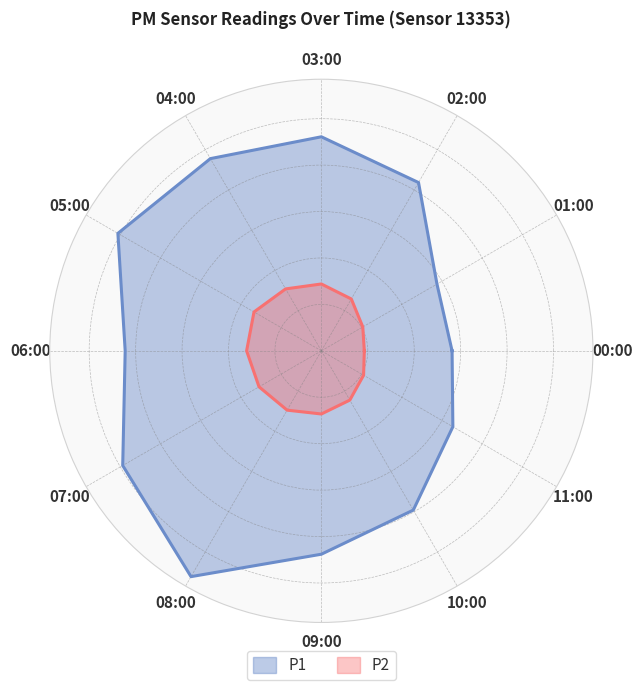

True or false: P1 and P2 intersect in this chart.

False